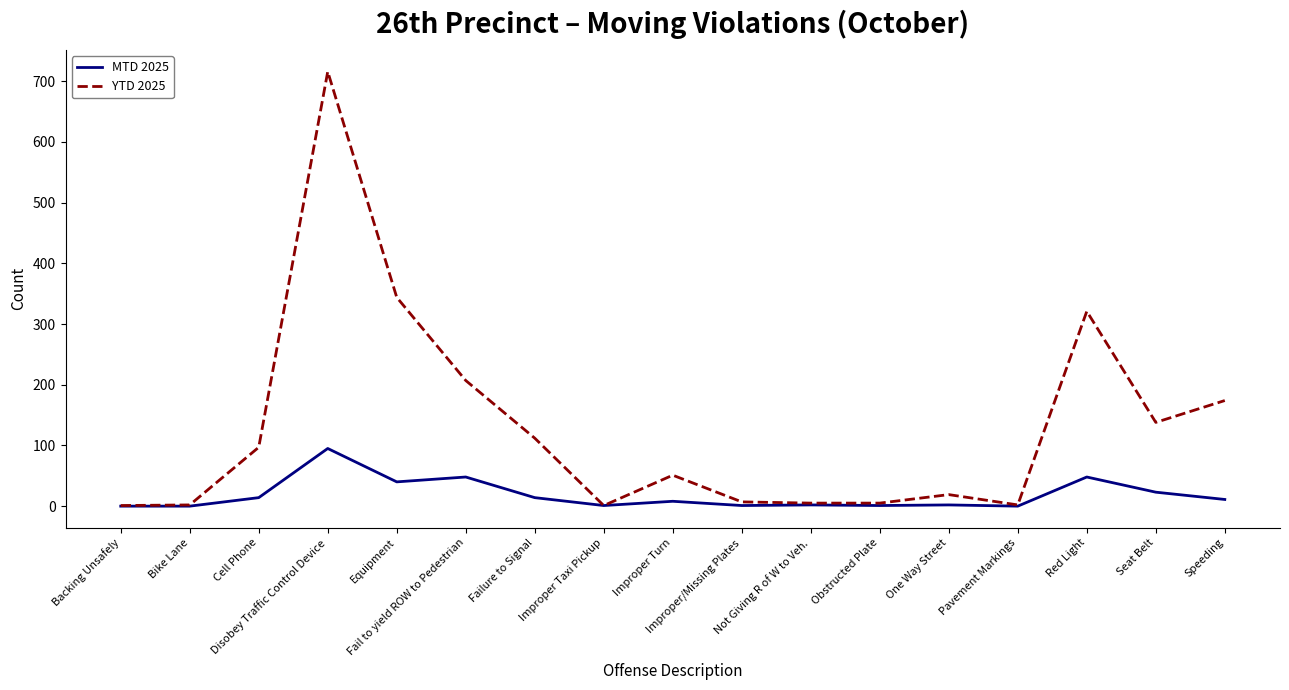

At which label is YTD 2025 closest to 358?

Equipment